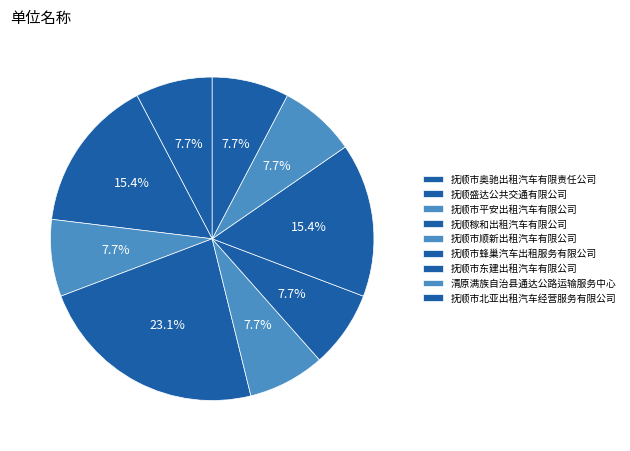

To the nearest percent, what is the combined percentage of 抚顺市东建出租汽车有限公司 and 抚顺盛达公共交通有限公司?

31%